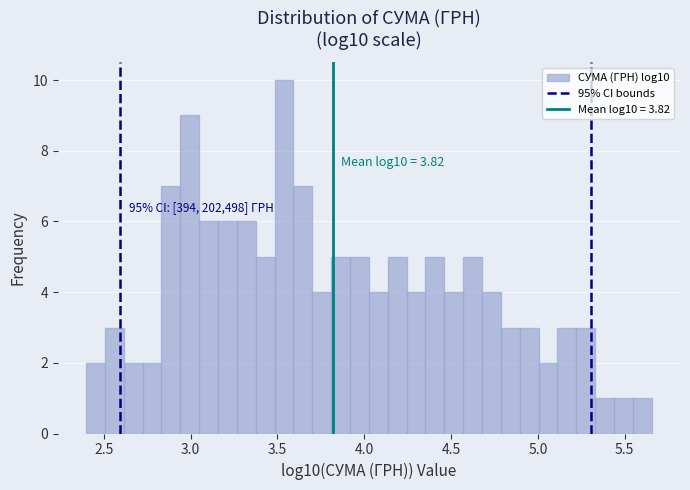

Read against the x-axis, roughly where is the centre of the tallest bar?

3.55